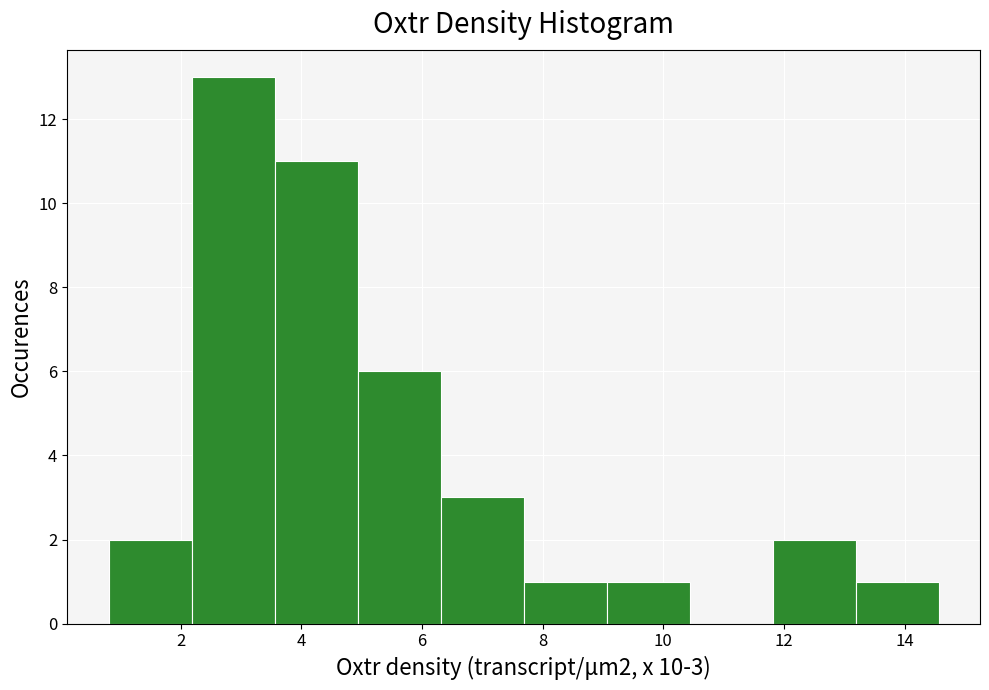

Which range on the x-axis has the tallest bar?

2.2 to 3.6